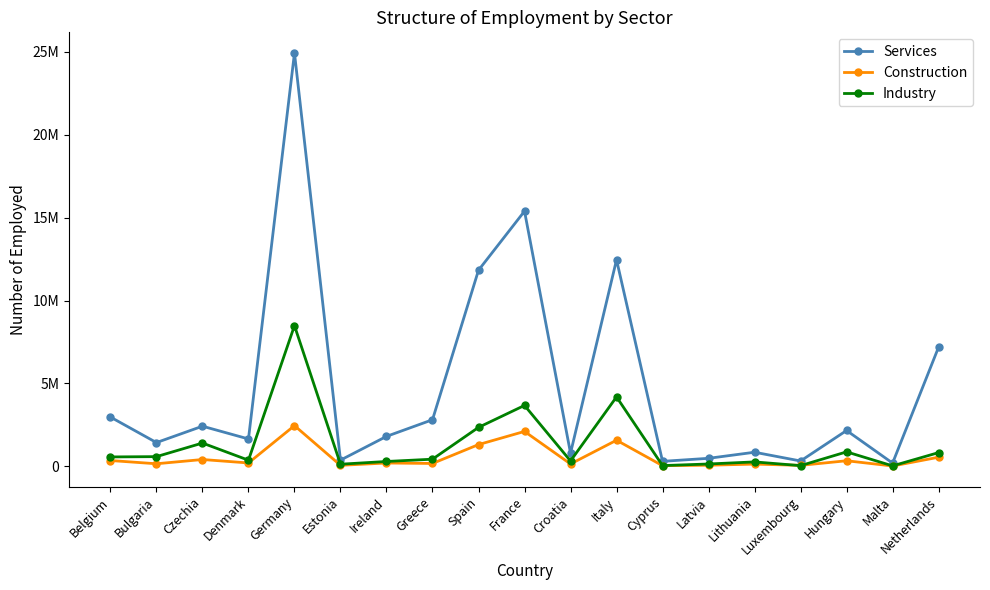

Does the chart have visible grid lines?

No